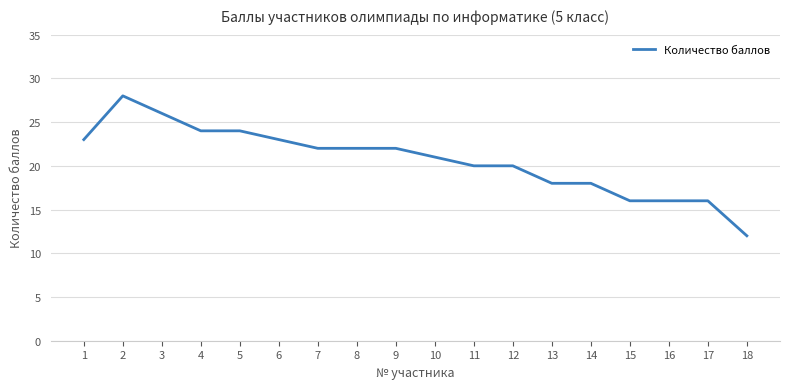

Read the value at 17, to the nearest 5.

15